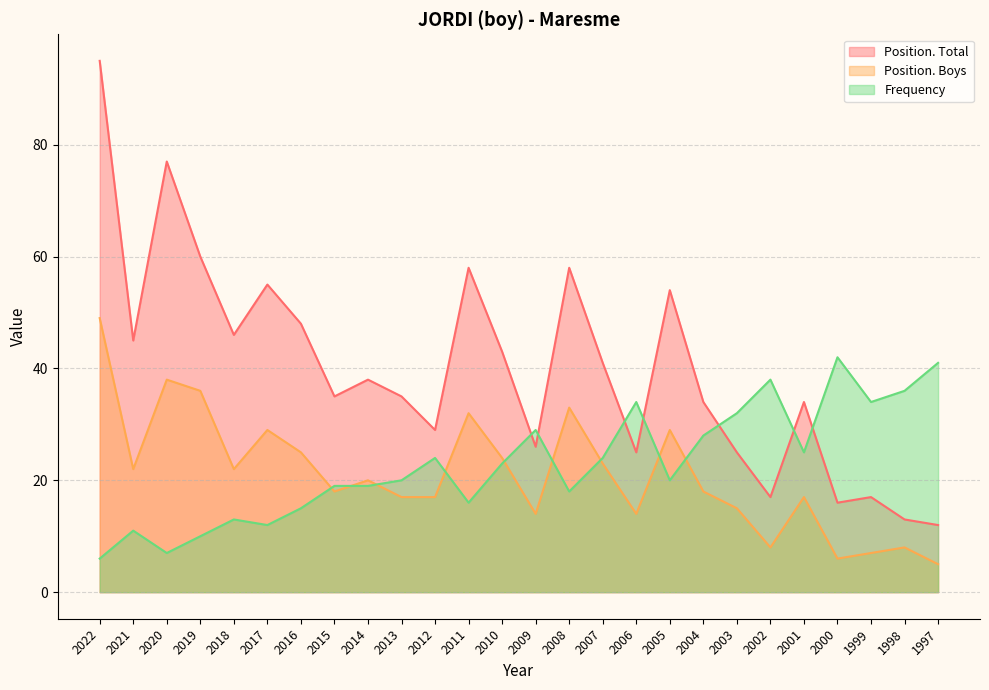

What are all the series names shown in the legend?

Position. Total, Position. Boys, Frequency